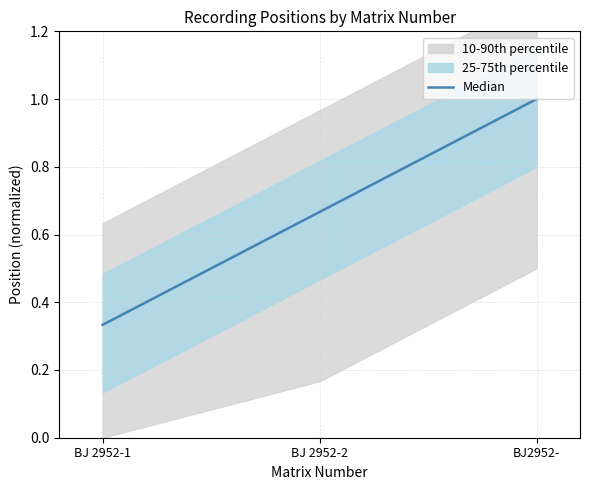

What is the sum of the values at BJ 2952-1 and BJ 2952-2?

1.0